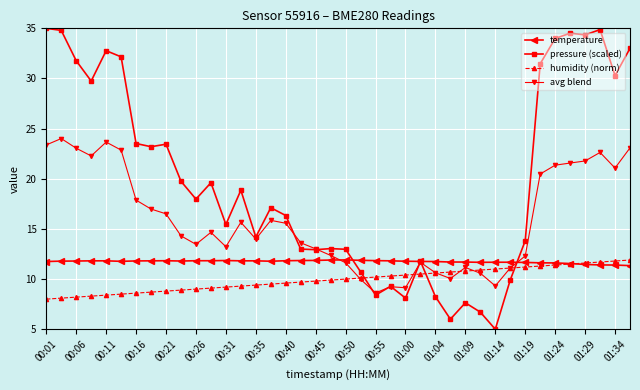

How many categories are shown in the chart?

40